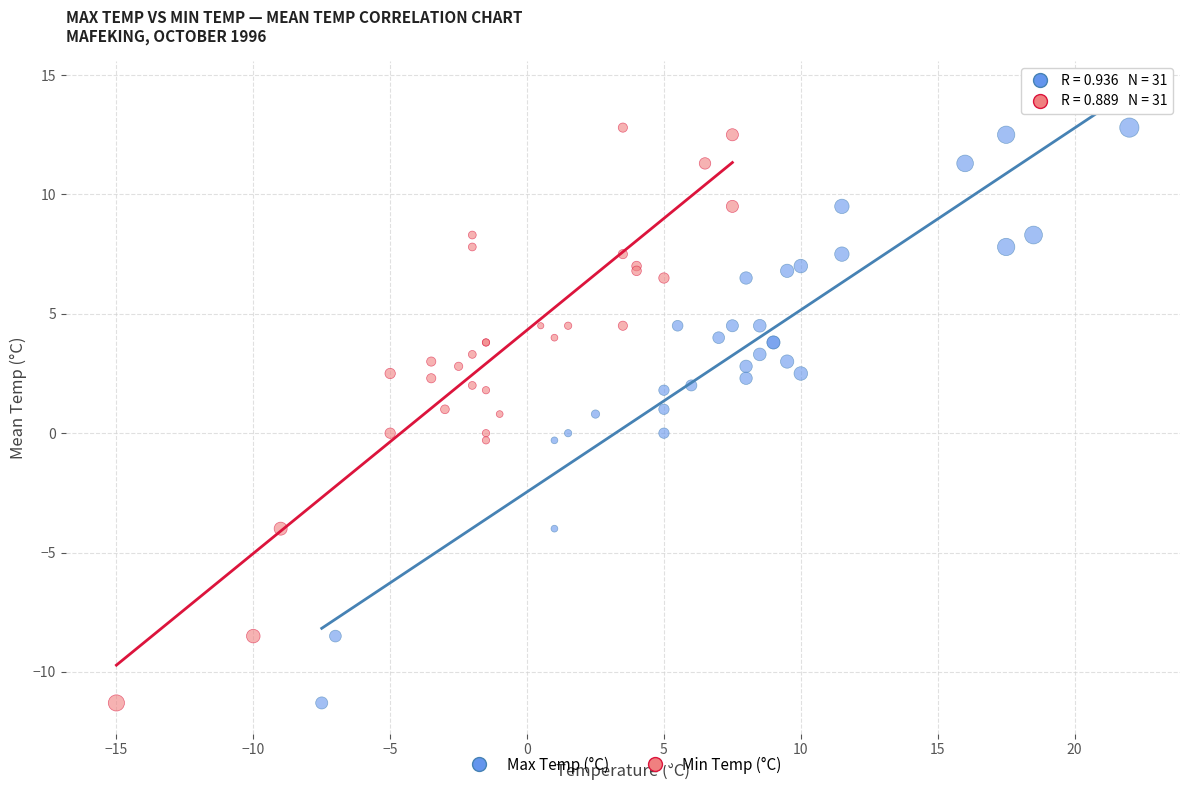

What are all the series names shown in the legend?

Max Temp (°C), Min Temp (°C)